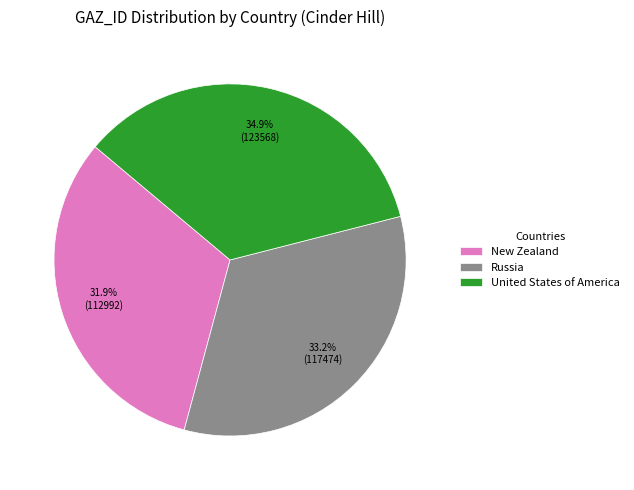

Does New Zealand represent more than half of the total?

No